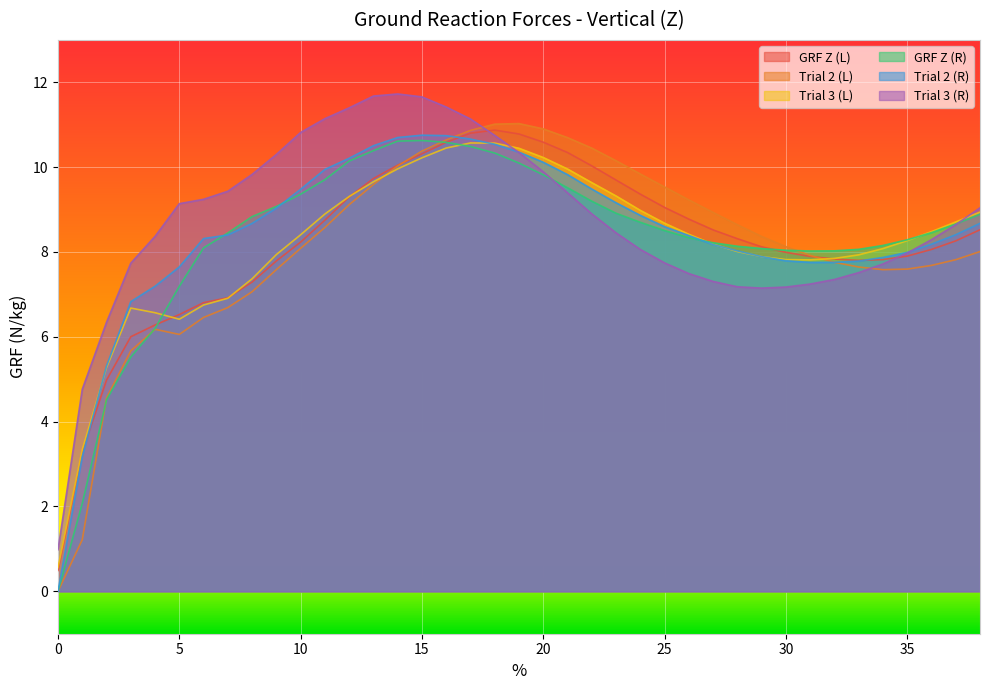

What are all the series names shown in the legend?

GRF Z (L), Trial 2 (L), Trial 3 (L), GRF Z (R), Trial 2 (R), Trial 3 (R)